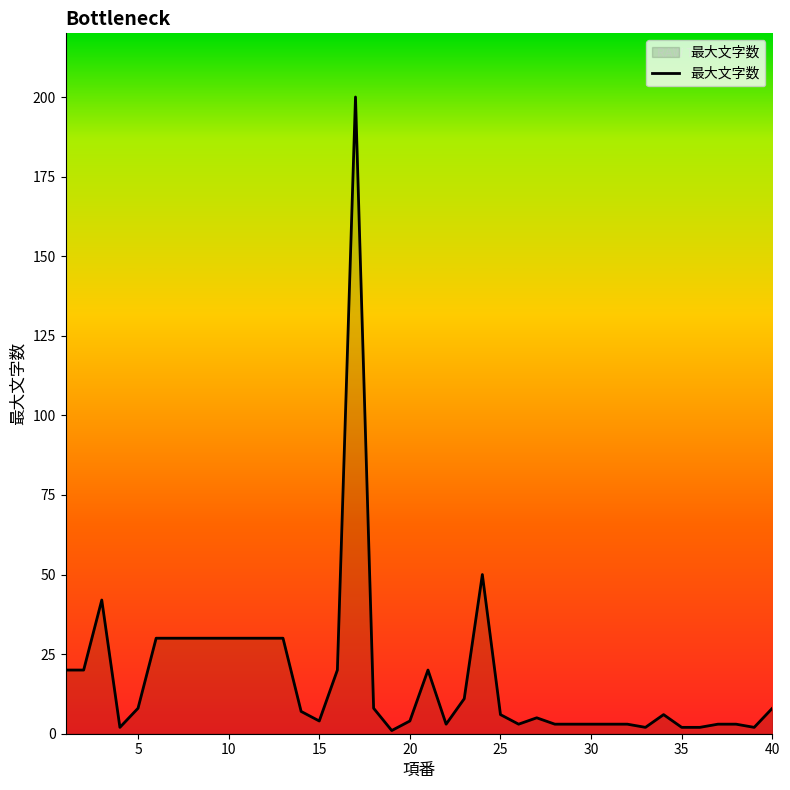

What is the difference between the maximum and minimum values?

199